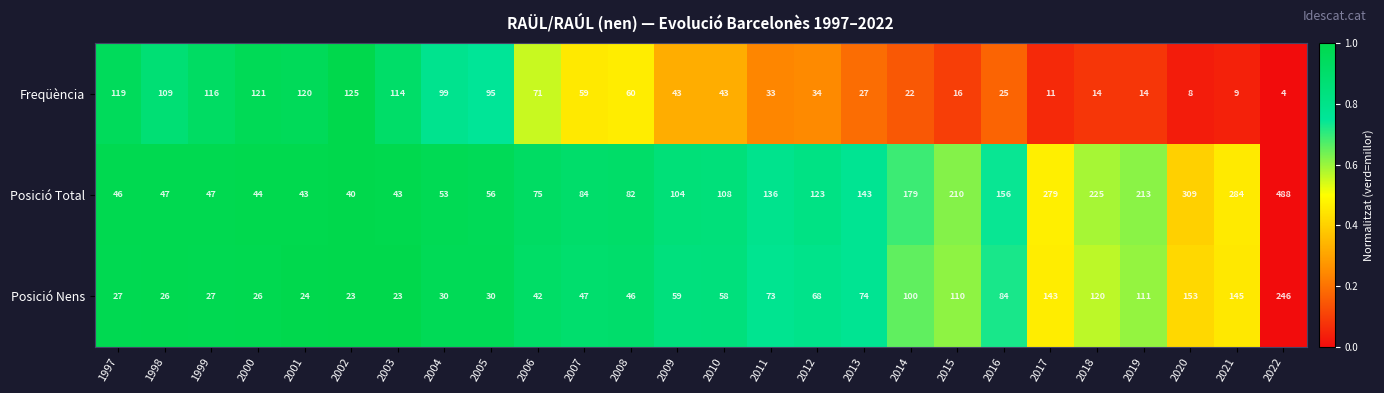

At how many categories does at least one series exceed 9?

26